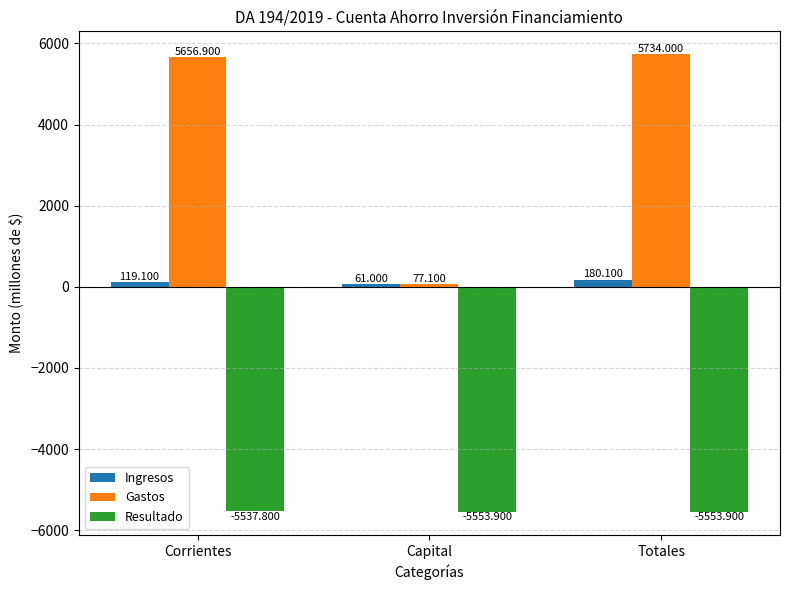

What position from the right is Corrientes?

3